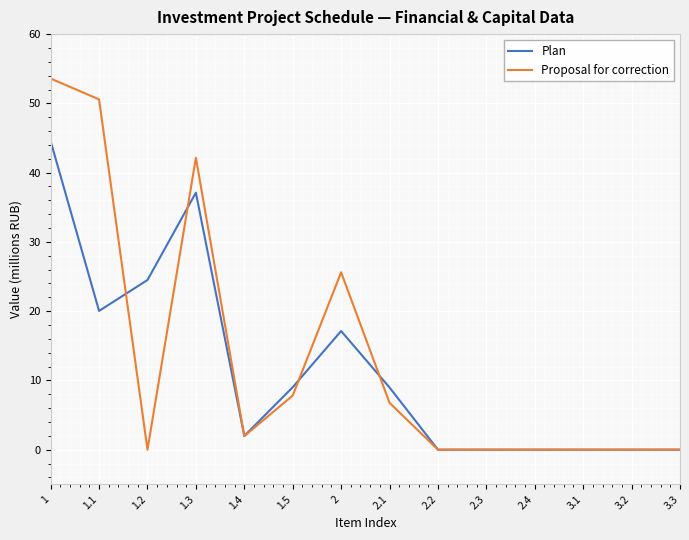

What is the difference between the maximum and minimum values in the Proposal for correction series?

53.6